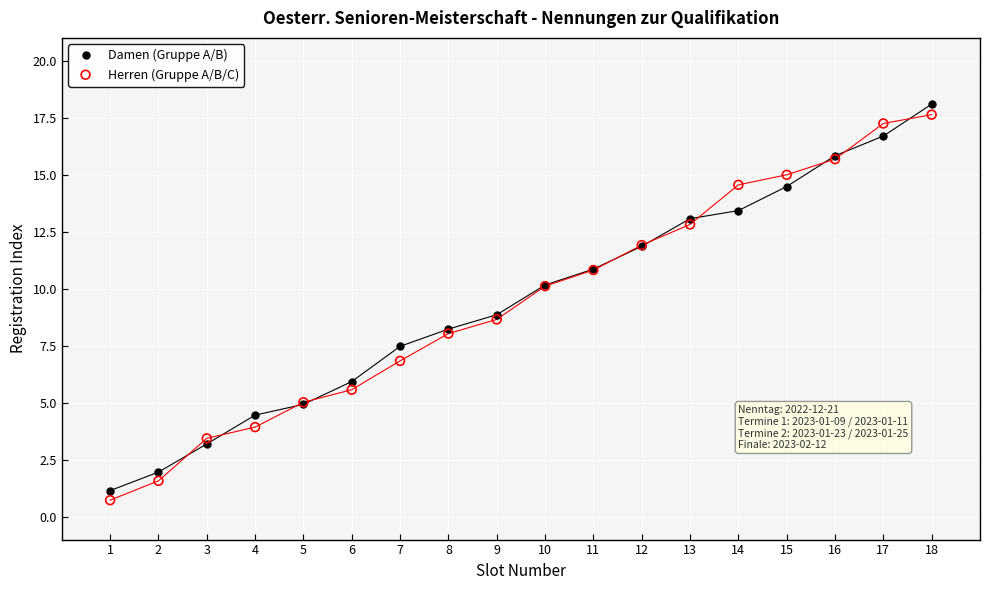

What is the X range (max minus min) for the scatter plot?

17.0